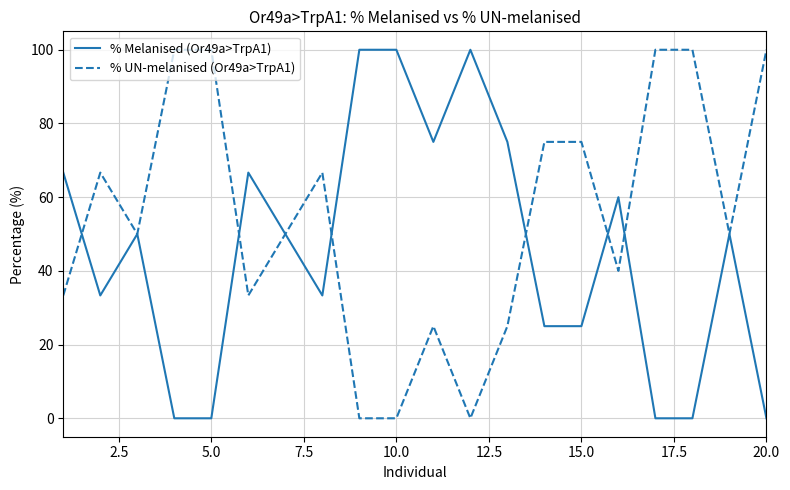

List the series in order of their overall mean, lowest first.

% Melanised (Or49a>TrpA1), % UN-melanised (Or49a>TrpA1)